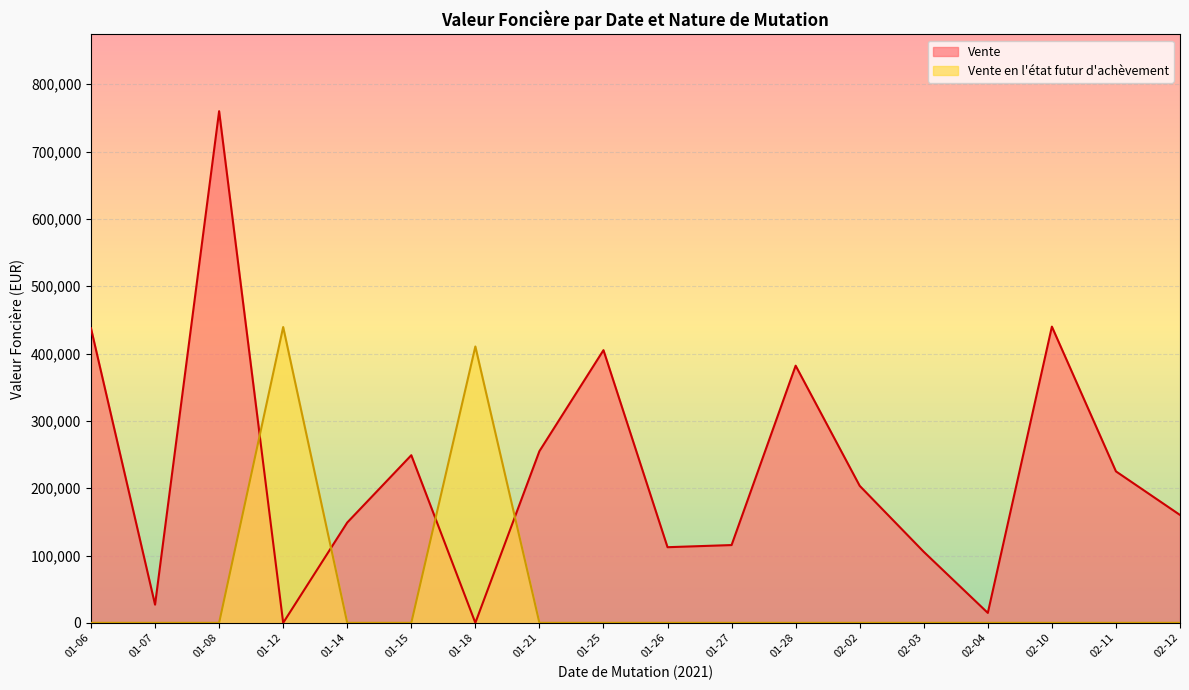

Which series has the largest total across all categories?

Vente